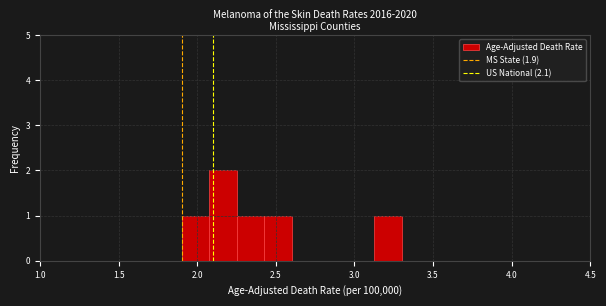

Around what value on the x-axis is the tallest bar? Give the approximate position of its centre, as read against the axis.

2.15